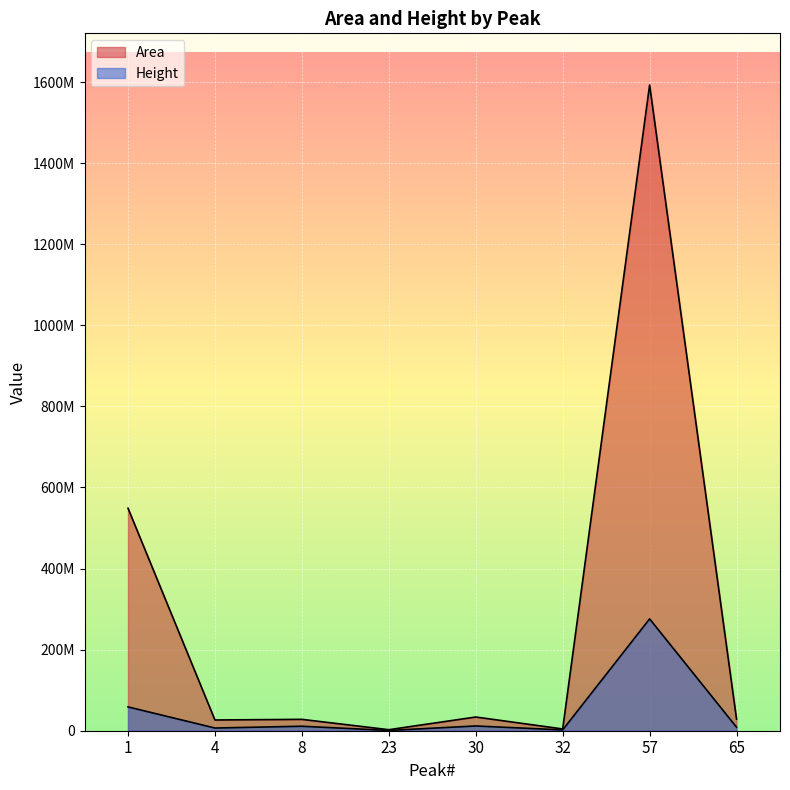

True or false: Height and Area cross at least once.

False